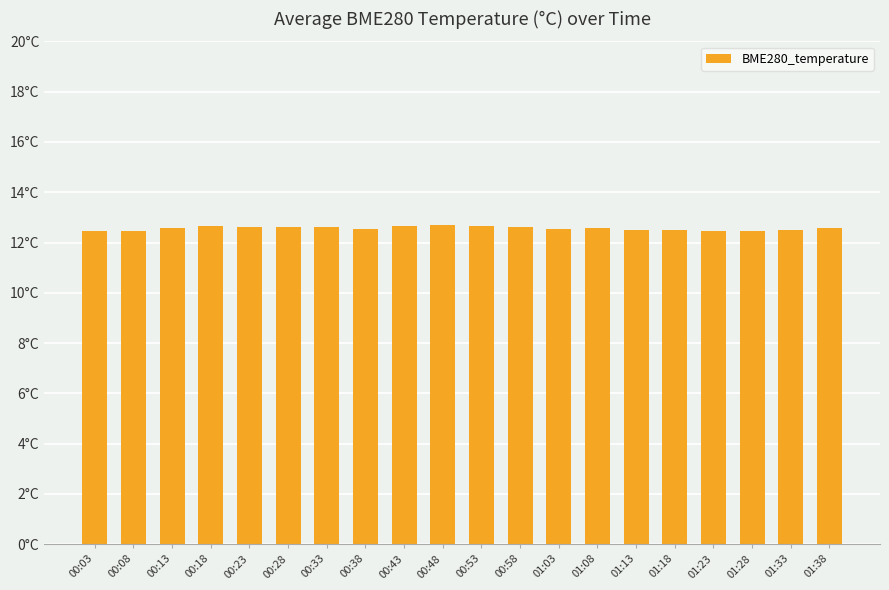

What is the label of the 10th bar from the left?

00:48